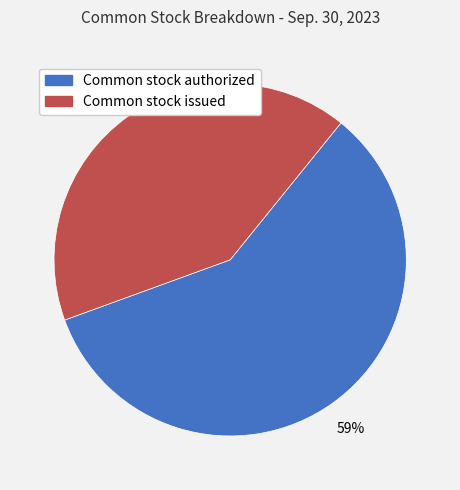

What is the smallest slice in the pie chart?

Common stock issued